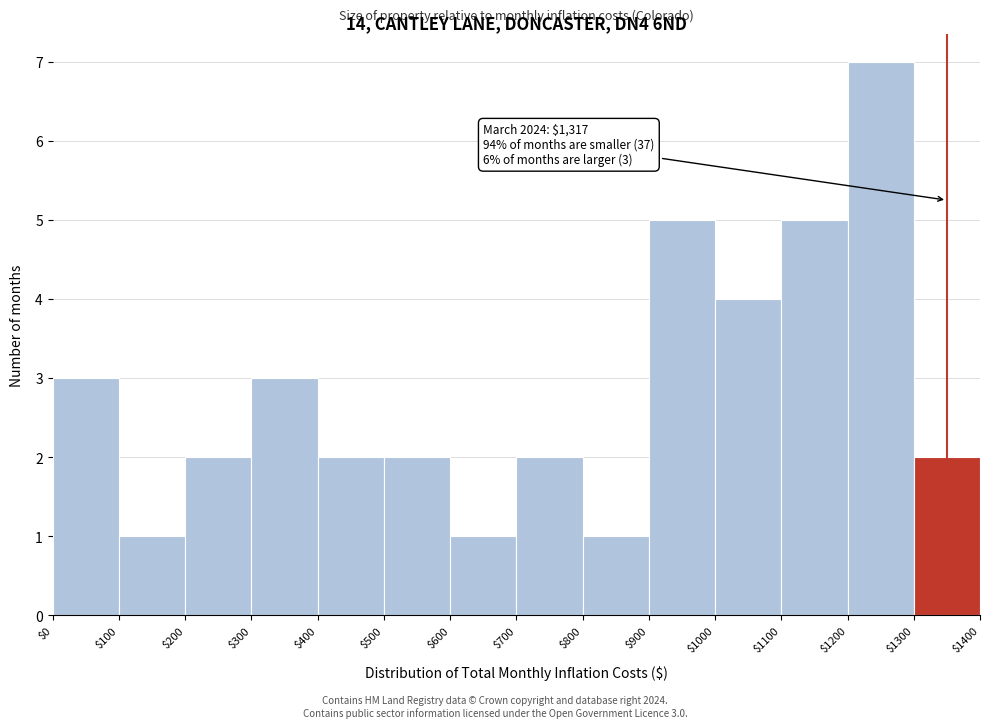

Over which range of the x-axis is the bar tallest?

$1200 to $1300